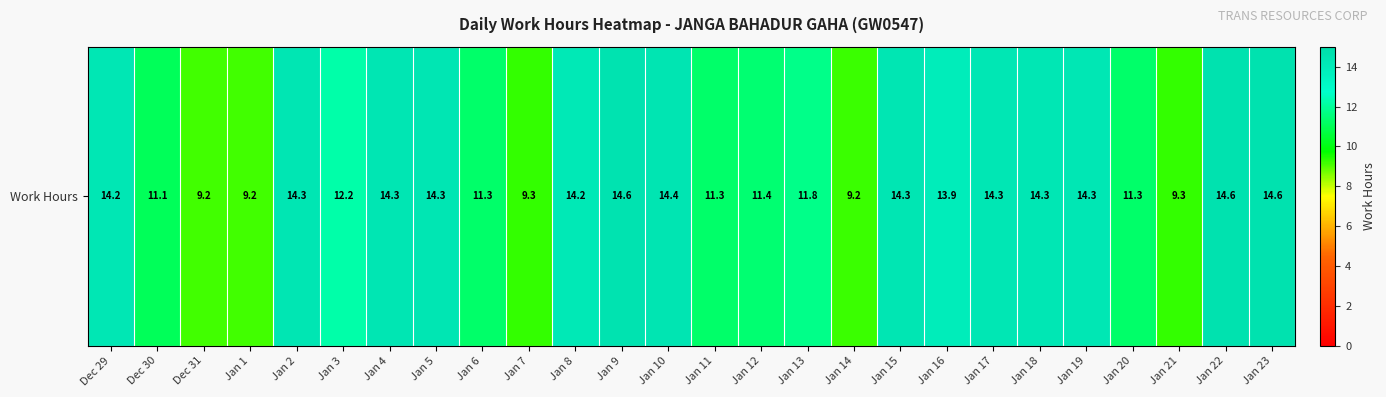

Read the value at Jan 11.

11.3